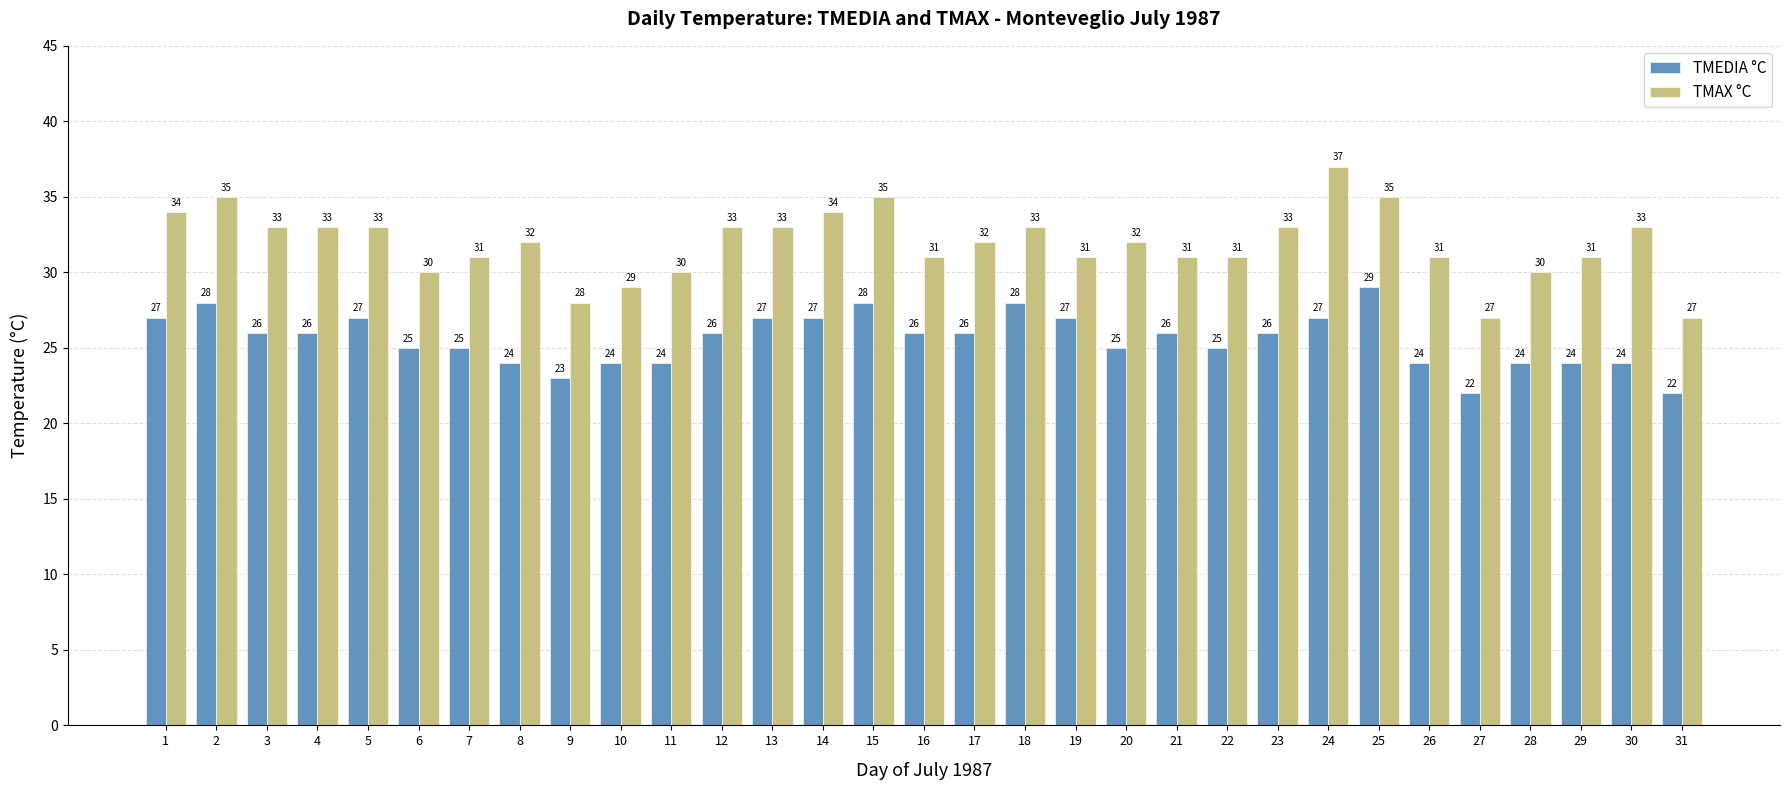

What is the difference between the maximum and minimum values in the TMAX °C series?

10